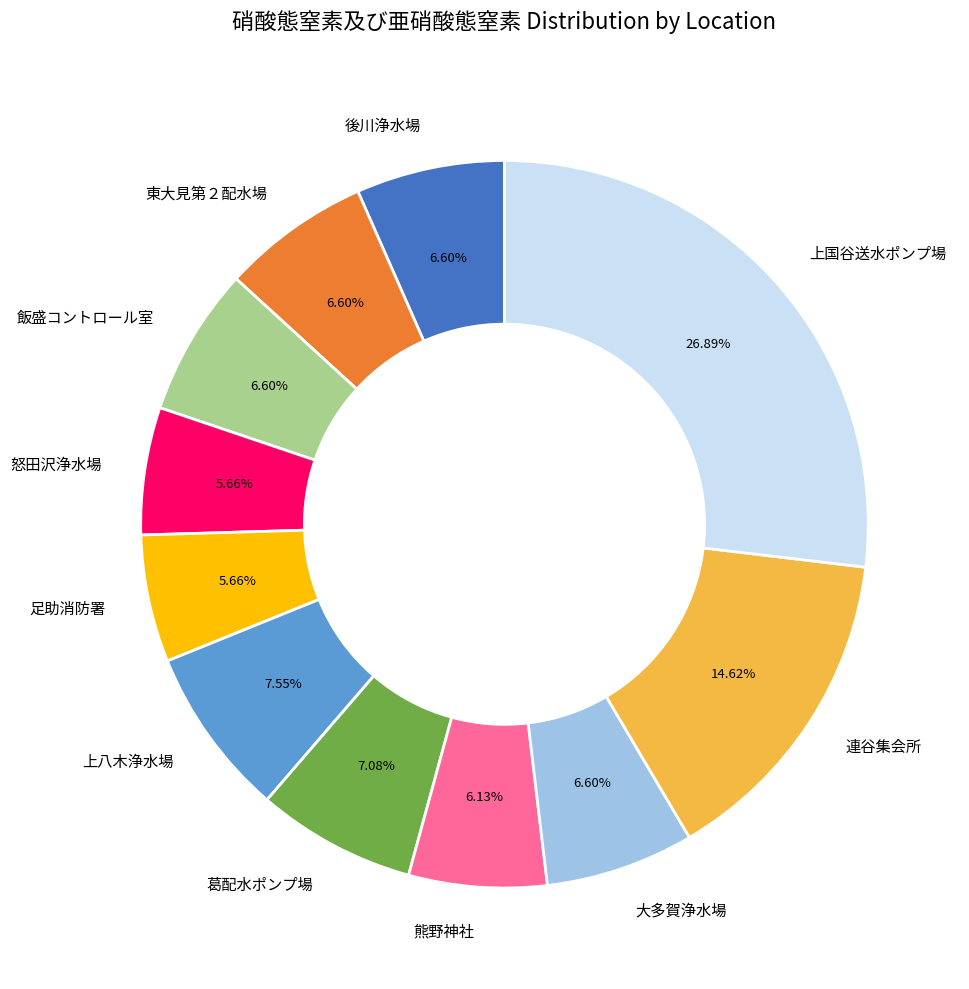

Is there any slice that represents more than half of the pie?

No